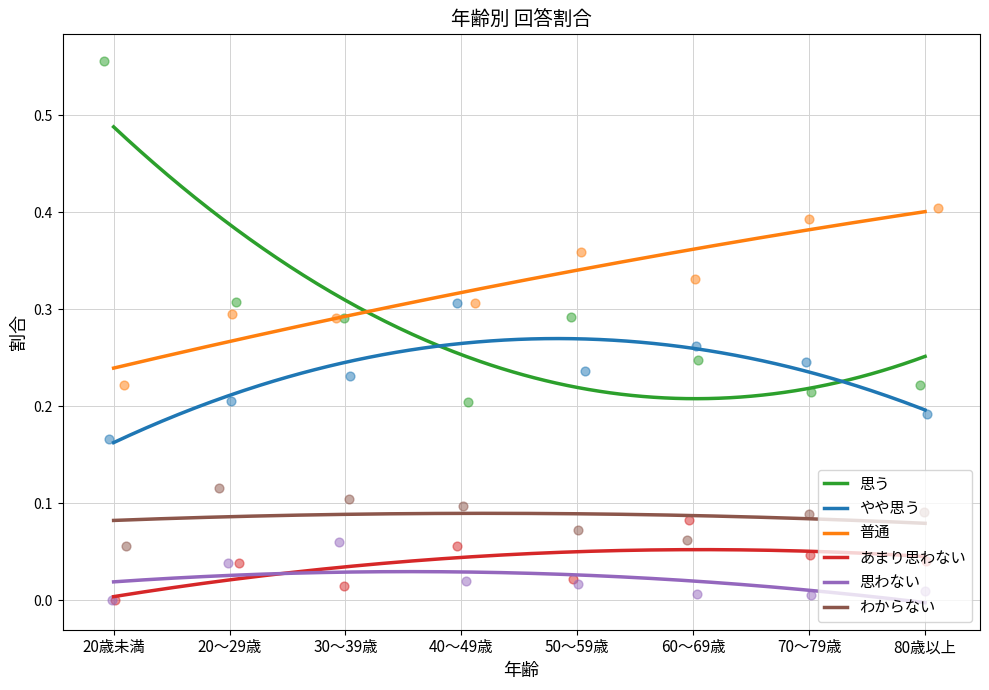

Which series reaches the maximum Y coordinate?

思う